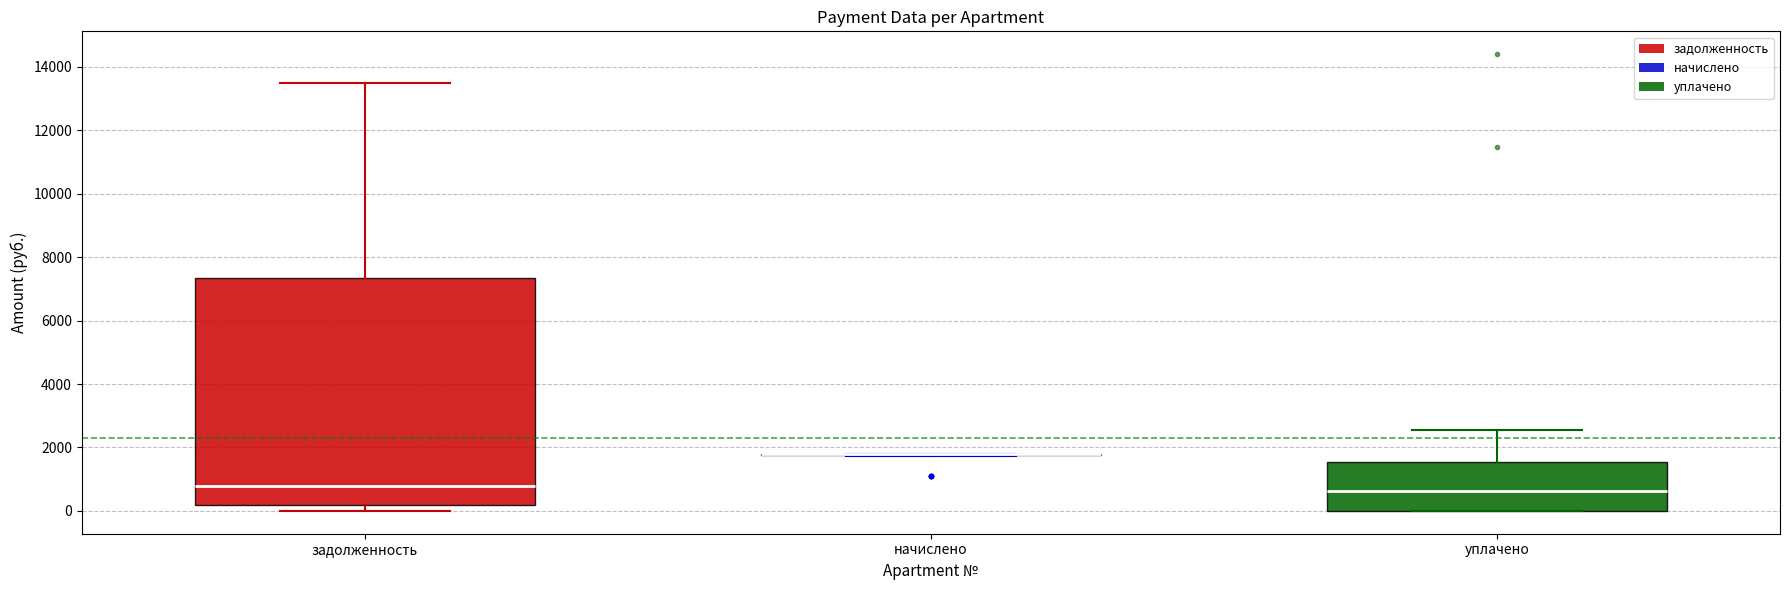

Where does the median line of the box for уплачено sit on the y-axis? The values are not printed on the chart, so give them approximately, as read against the axis.

600